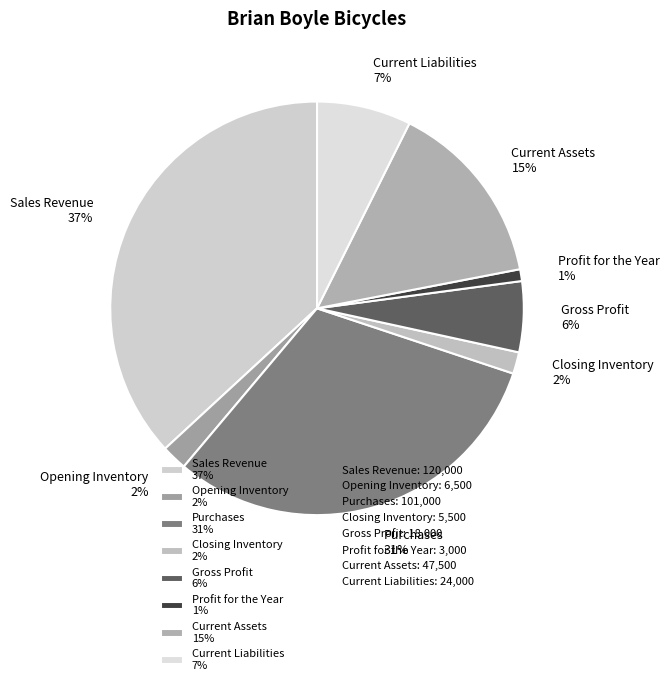

Count the number of slices in the pie.

8